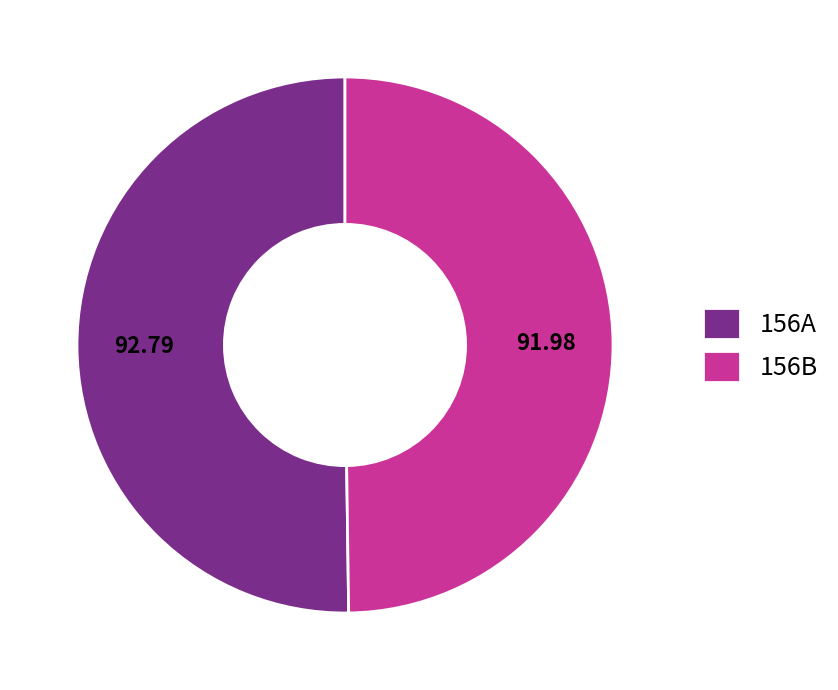

What is the ratio of the value at 156B to the value at 156A?

1.0